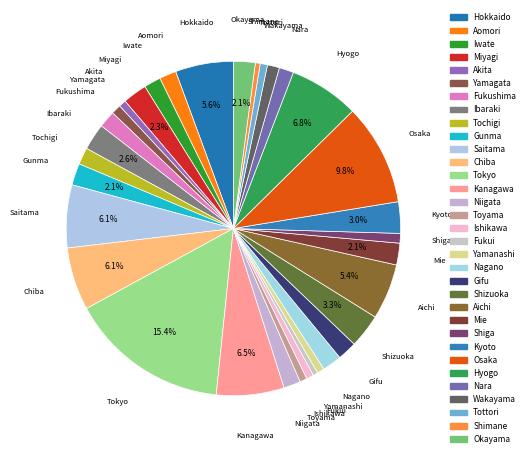

What percentage is the Aomori slice, to the nearest percent?

2%